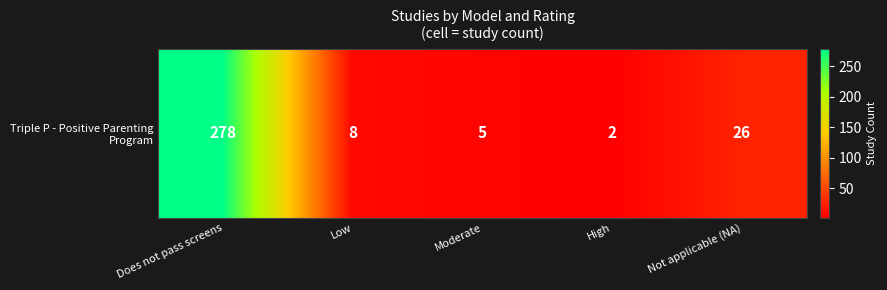

What is the difference between the values at High and Moderate?

3